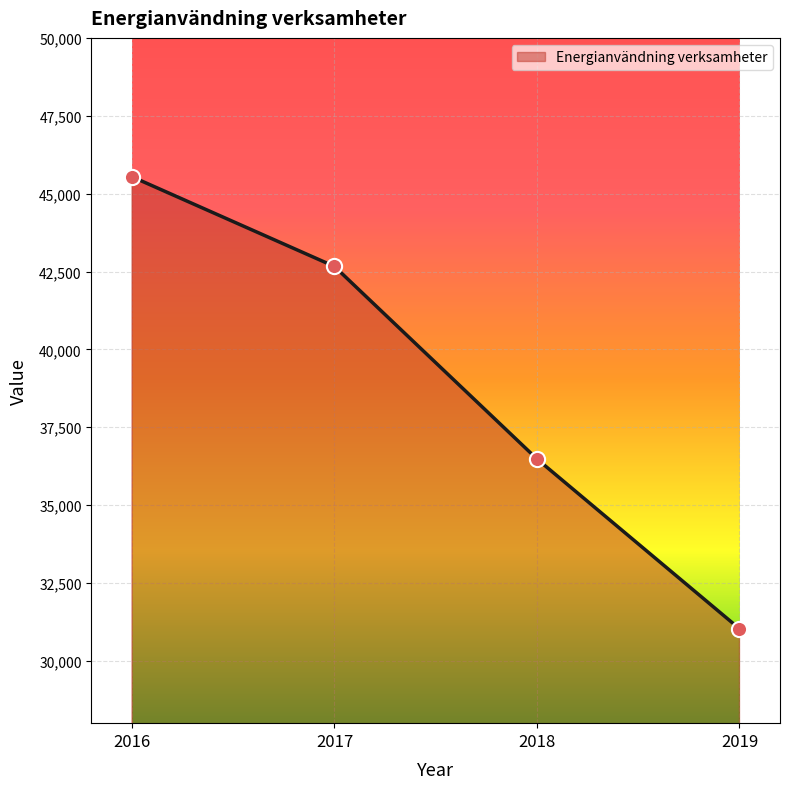

Approximately how many times larger is the value at 2016 compared to 2017?

1.1